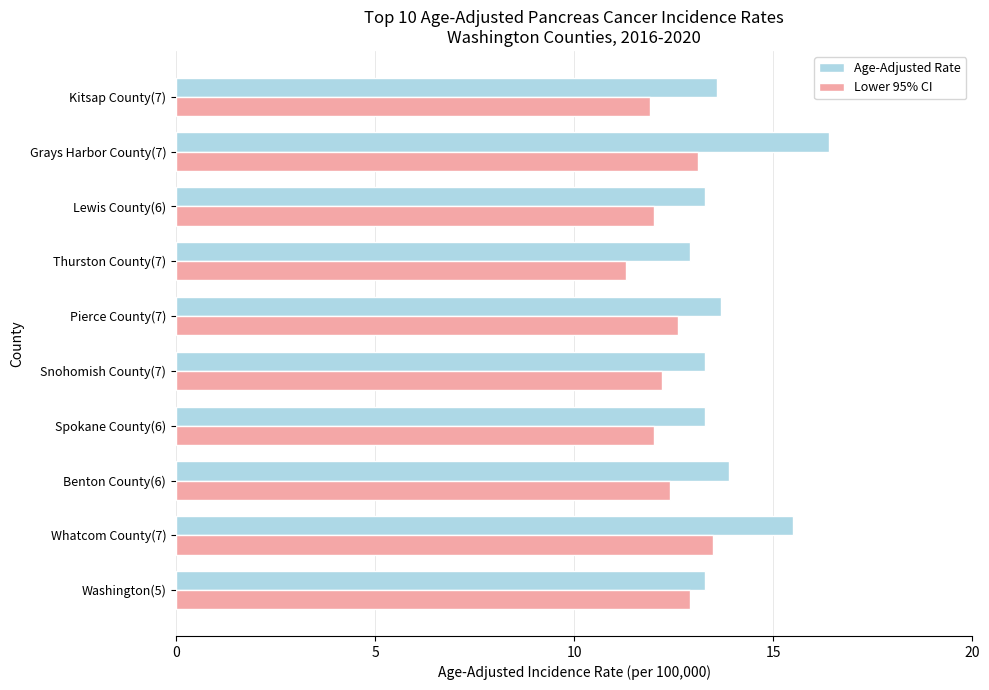

At which label does Age-Adjusted Rate reach its peak?

Grays Harbor County(7)